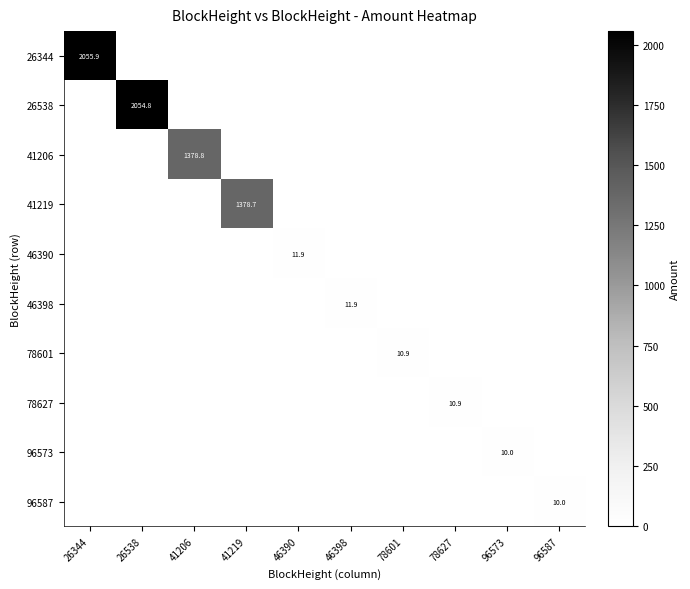

Is it true that 26344 equals 3030.0 at 26344?

False